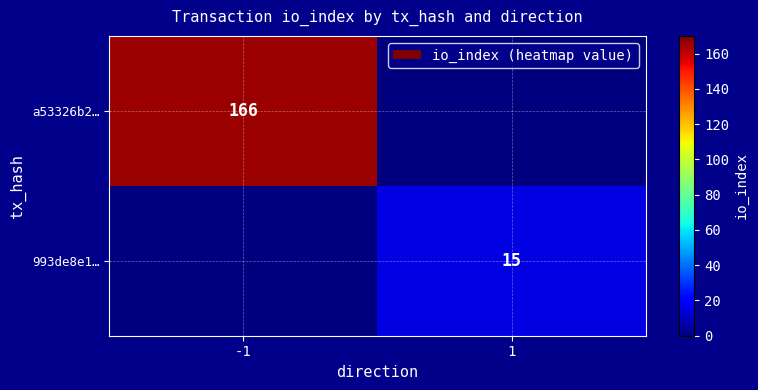

The value of a53326b2… at -1 is 99. True or false?

False